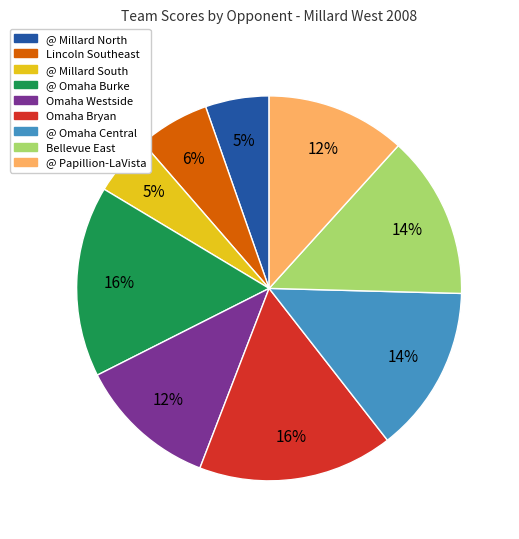

Is @ Millard South the majority of the pie?

No